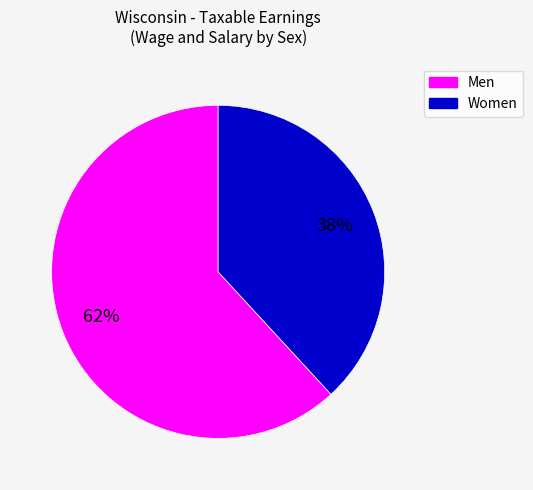

Is Women the majority of the pie?

No